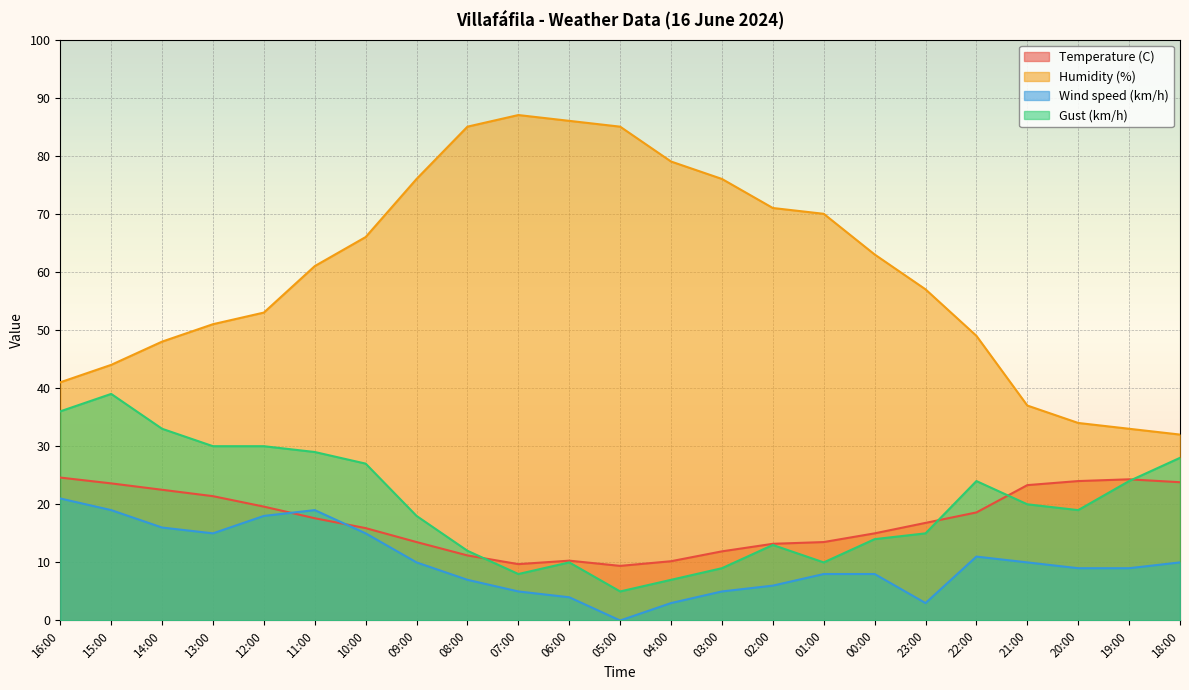

Where is Temperature (C) nearest to the value 17?

23:00